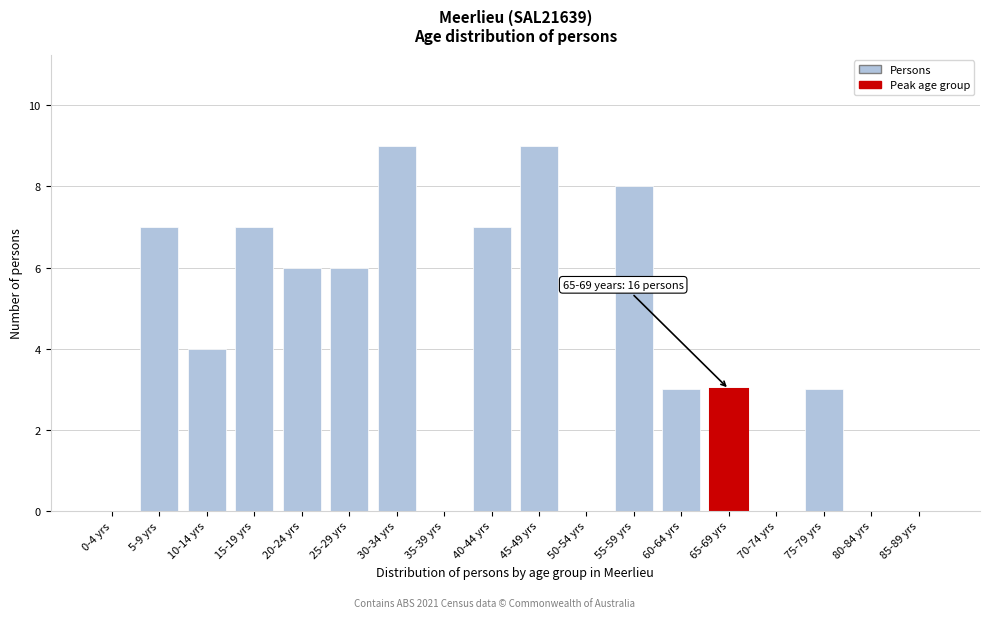

Reading right to left, list all the values displayed in this chart.

85-89 yrs=0	80-84 yrs=0	75-79 yrs=3	70-74 yrs=0	65-69 yrs=3	60-64 yrs=3	55-59 yrs=8	50-54 yrs=0	45-49 yrs=9	40-44 yrs=7	35-39 yrs=0	30-34 yrs=9	25-29 yrs=6	20-24 yrs=6	15-19 yrs=7	10-14 yrs=4	5-9 yrs=7	0-4 yrs=0